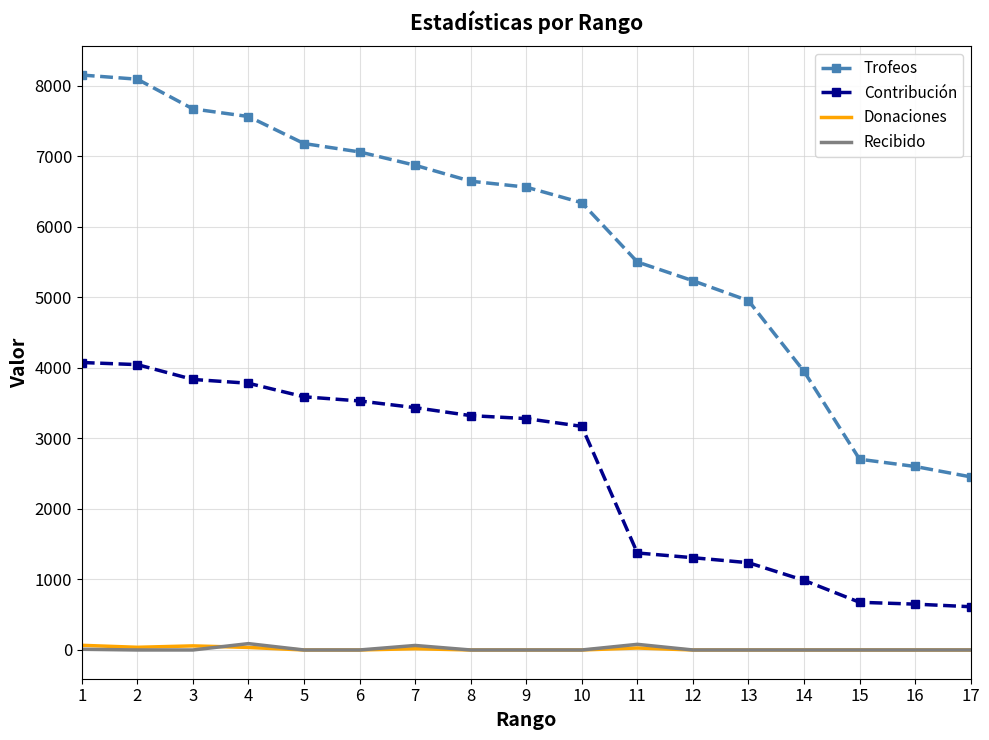

How many categories are shown in the chart?

17